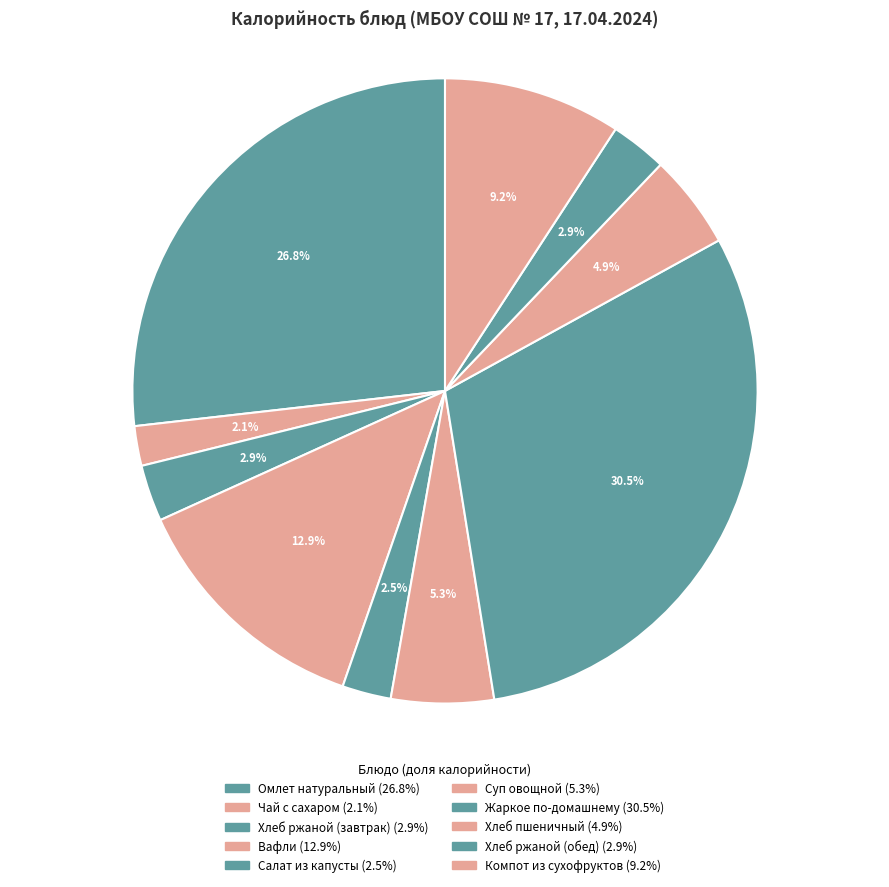

Rank the categories by value from lowest to highest.

Чай с сахаром, Салат из капусты, Хлеб ржаной (завтрак), Хлеб ржаной (обед), Хлеб пшеничный, Суп овощной, Компот из сухофруктов, Вафли, Омлет натуральный, Жаркое по-домашнему